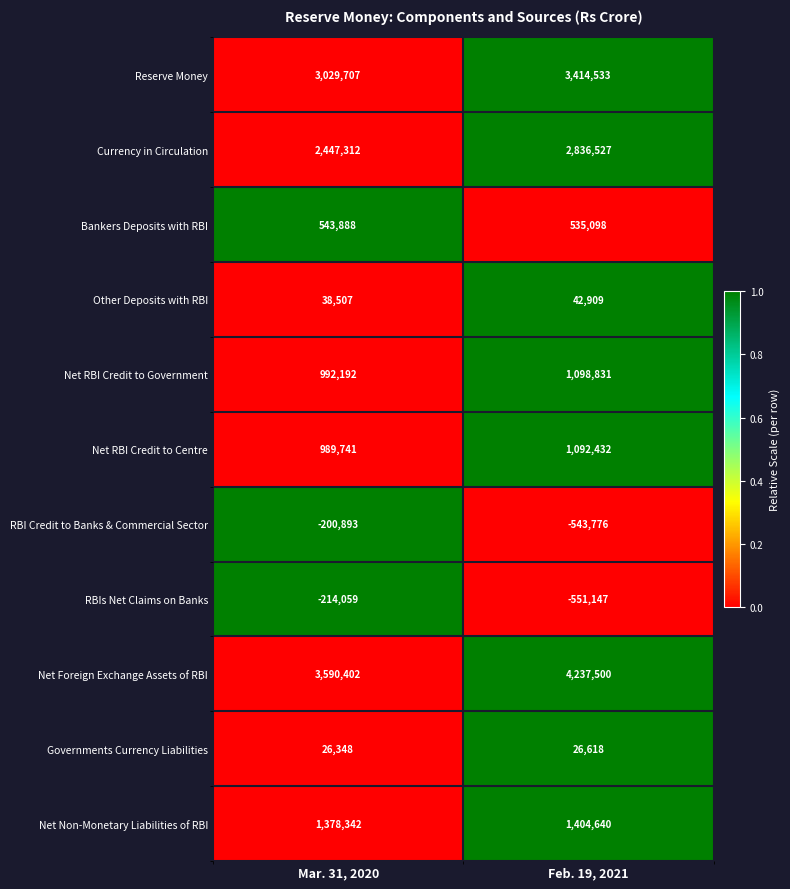

How many data points does each series have?

2